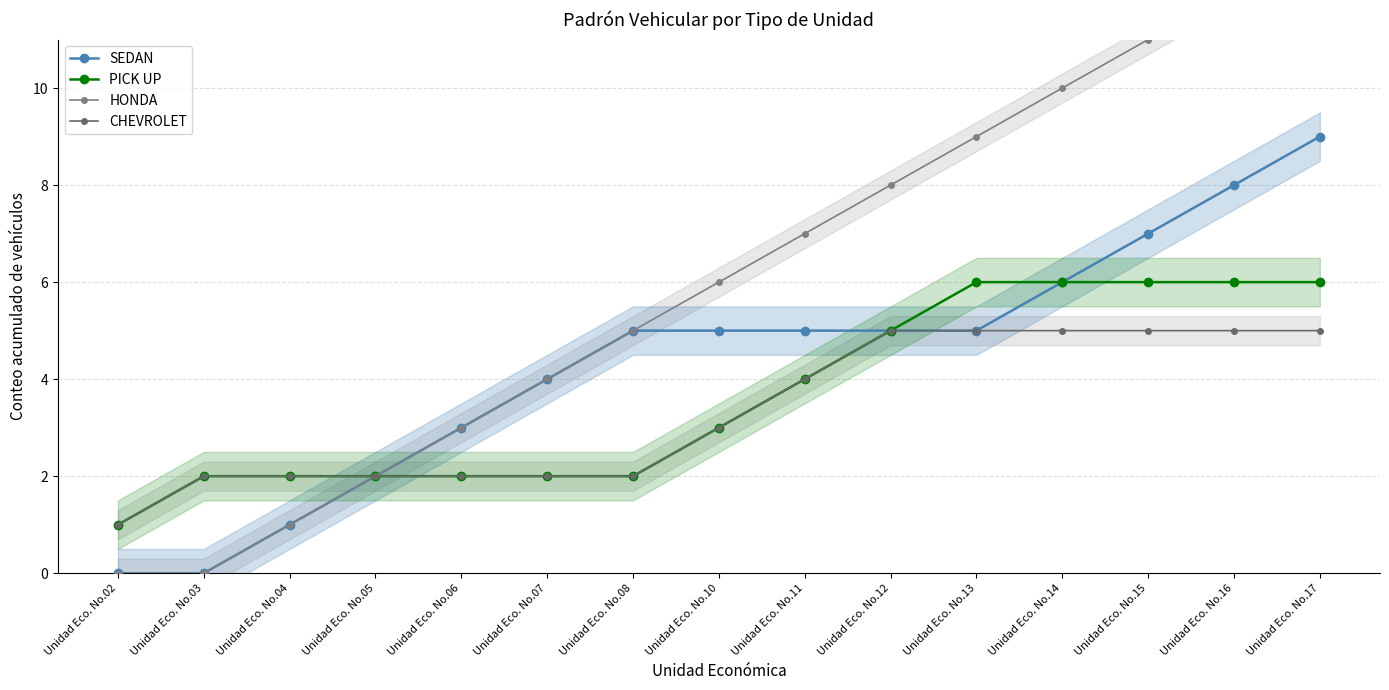

Which series has the largest total across all categories?

HONDA